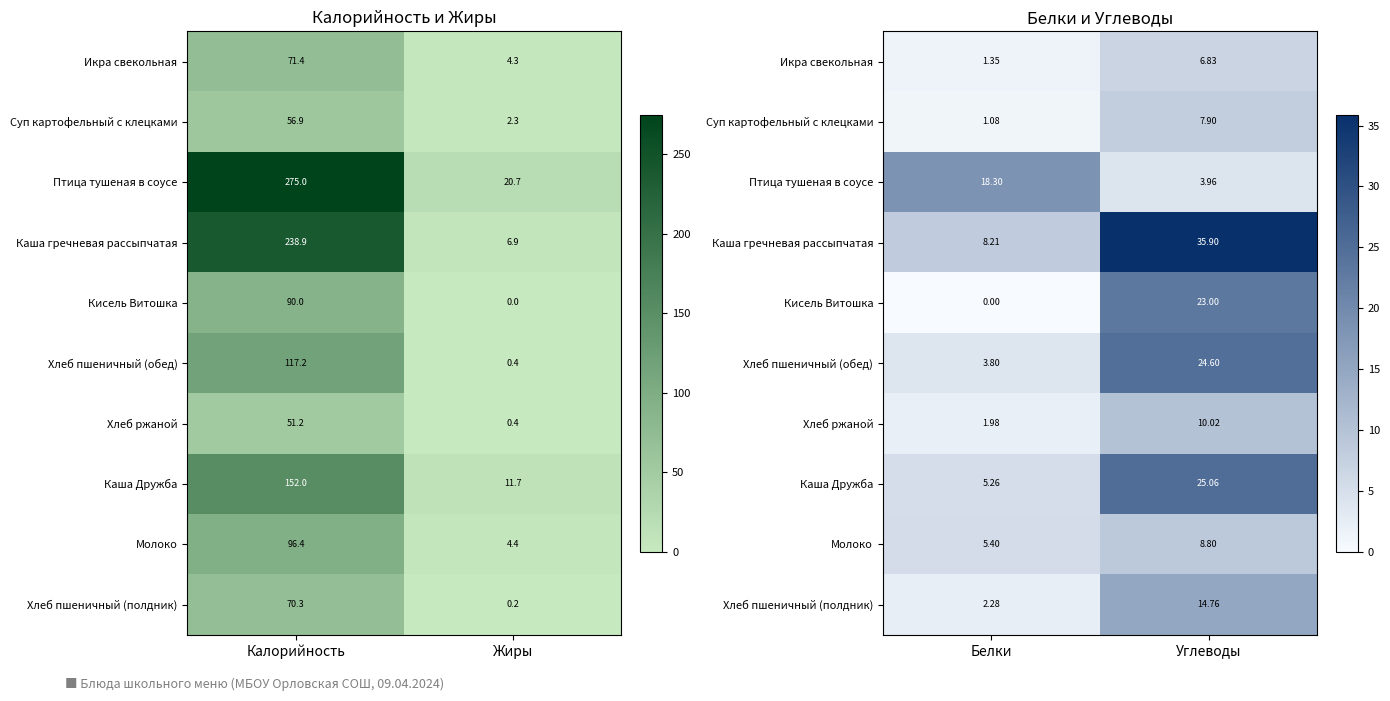

How many data points does each series have?

2